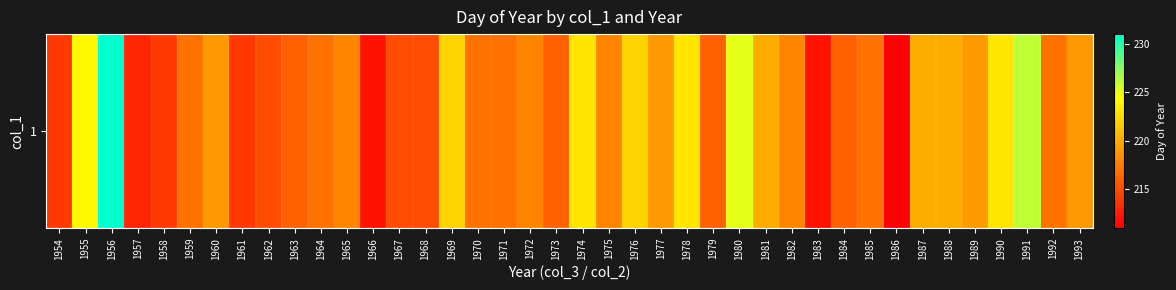

What is the sum of all values?

8728